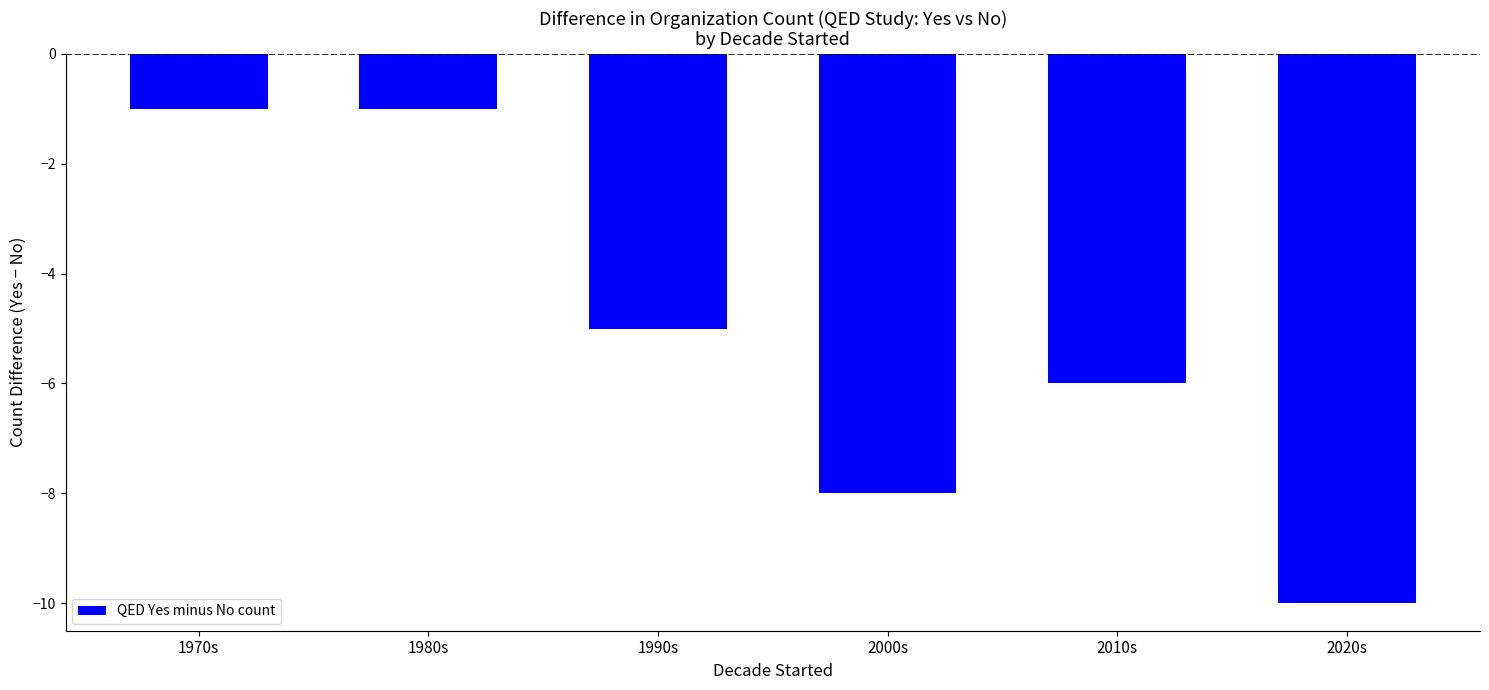

What is the label of the 3rd bar from the right?

2000s